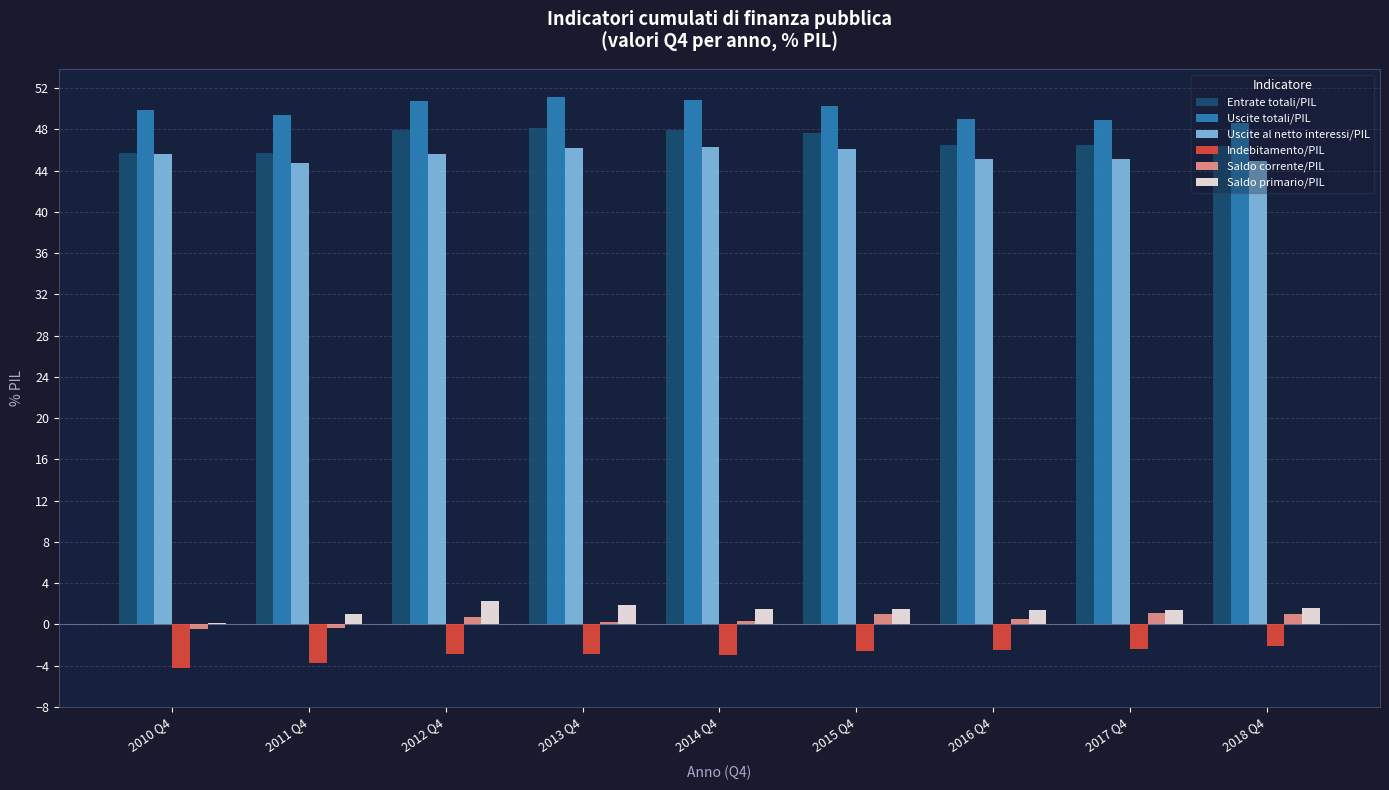

What is the maximum value shown in the chart?

51.1